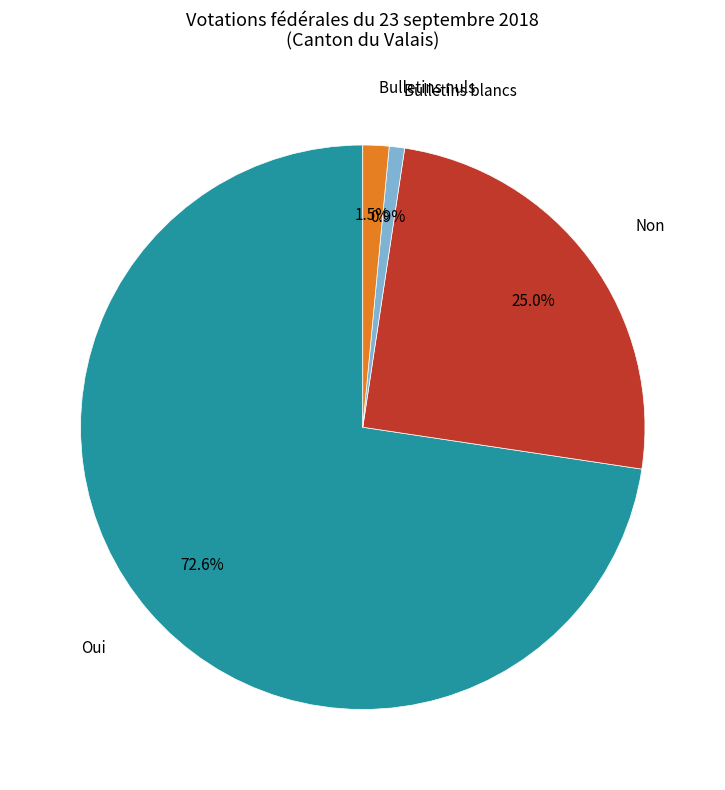

Is there any slice that represents more than half of the pie?

Yes